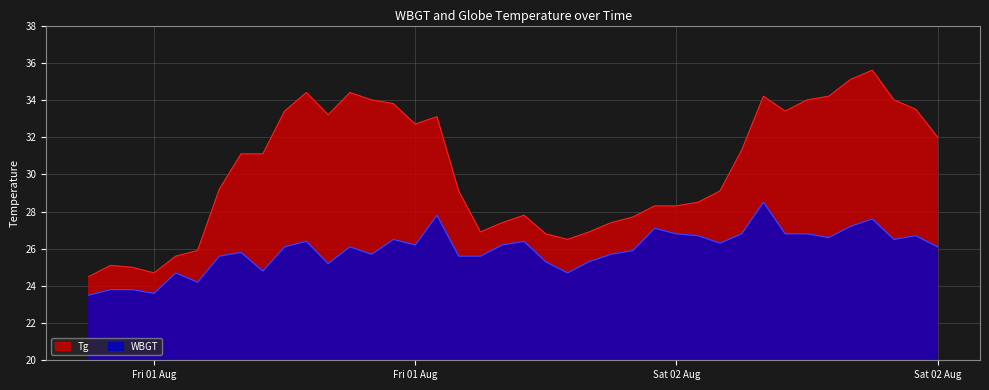

At how many categories does at least one series exceed 28?

26